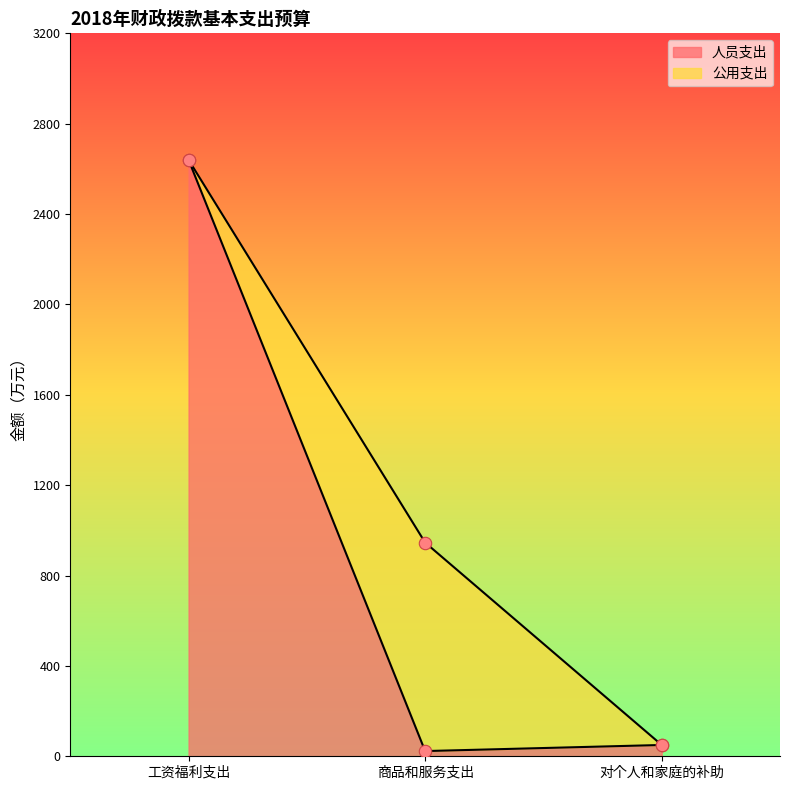

What is the change in value from 工资福利支出 to 商品和服务支出?

-2617